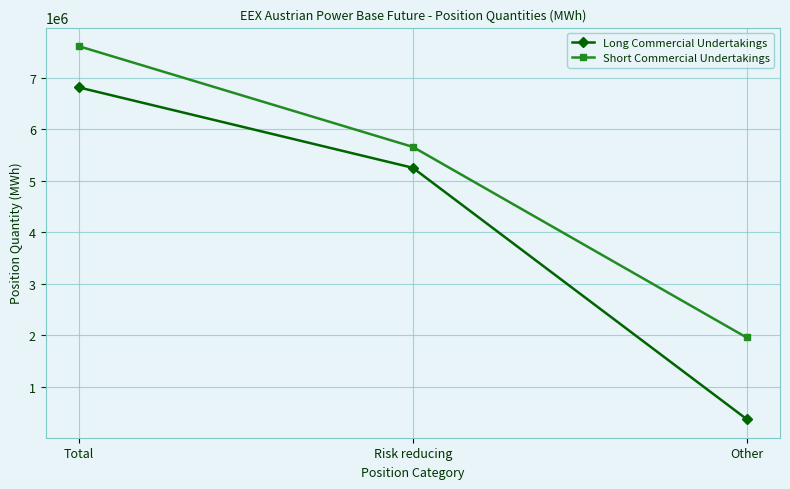

The Short Commercial Undertakings series shows 2455174 at Risk reducing. True or false?

False